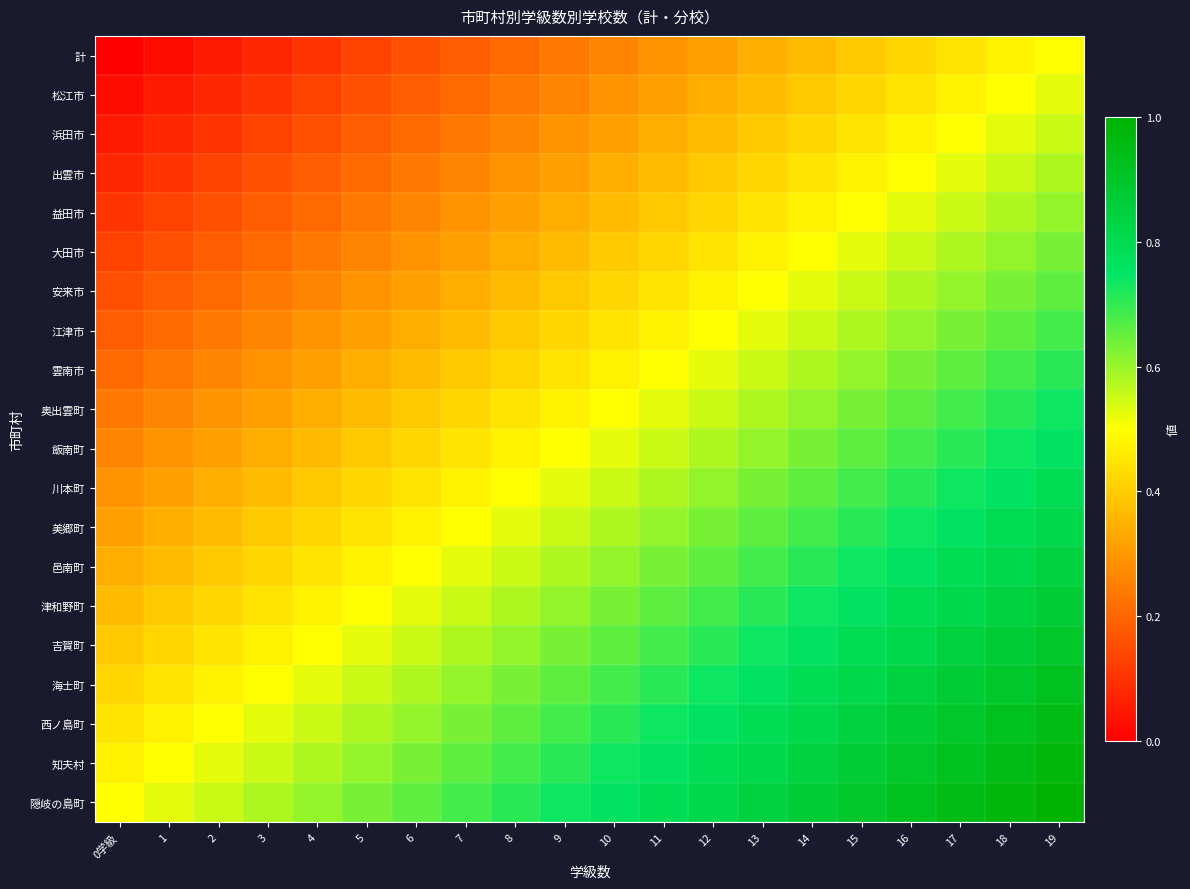

Reading left to right, list all the values displayed in this chart.

計: 0学級=0.0	1=0.0	2=0.1	3=0.1	4=0.1	5=0.1	6=0.2	7=0.2	8=0.2	9=0.2	10=0.3	11=0.3	12=0.3	13=0.3	14=0.4	15=0.4	16=0.4	17=0.4	18=0.5	19=0.5
松江市: 0学級=0.0	1=0.1	2=0.1	3=0.1	4=0.1	5=0.2	6=0.2	7=0.2	8=0.2	9=0.3	10=0.3	11=0.3	12=0.3	13=0.4	14=0.4	15=0.4	16=0.4	17=0.5	18=0.5	19=0.5
浜田市: 0学級=0.1	1=0.1	2=0.1	3=0.1	4=0.2	5=0.2	6=0.2	7=0.2	8=0.3	9=0.3	10=0.3	11=0.3	12=0.4	13=0.4	14=0.4	15=0.4	16=0.5	17=0.5	18=0.5	19=0.6
出雲市: 0学級=0.1	1=0.1	2=0.1	3=0.2	4=0.2	5=0.2	6=0.2	7=0.3	8=0.3	9=0.3	10=0.3	11=0.4	12=0.4	13=0.4	14=0.4	15=0.5	16=0.5	17=0.5	18=0.6	19=0.6
益田市: 0学級=0.1	1=0.1	2=0.2	3=0.2	4=0.2	5=0.2	6=0.3	7=0.3	8=0.3	9=0.3	10=0.4	11=0.4	12=0.4	13=0.4	14=0.5	15=0.5	16=0.5	17=0.6	18=0.6	19=0.6
大田市: 0学級=0.1	1=0.2	2=0.2	3=0.2	4=0.2	5=0.3	6=0.3	7=0.3	8=0.3	9=0.4	10=0.4	11=0.4	12=0.4	13=0.5	14=0.5	15=0.5	16=0.6	17=0.6	18=0.6	19=0.6
安来市: 0学級=0.2	1=0.2	2=0.2	3=0.2	4=0.3	5=0.3	6=0.3	7=0.3	8=0.4	9=0.4	10=0.4	11=0.4	12=0.5	13=0.5	14=0.5	15=0.6	16=0.6	17=0.6	18=0.6	19=0.7
江津市: 0学級=0.2	1=0.2	2=0.2	3=0.3	4=0.3	5=0.3	6=0.3	7=0.4	8=0.4	9=0.4	10=0.4	11=0.5	12=0.5	13=0.5	14=0.6	15=0.6	16=0.6	17=0.6	18=0.7	19=0.7
雲南市: 0学級=0.2	1=0.2	2=0.3	3=0.3	4=0.3	5=0.3	6=0.4	7=0.4	8=0.4	9=0.4	10=0.5	11=0.5	12=0.5	13=0.6	14=0.6	15=0.6	16=0.6	17=0.7	18=0.7	19=0.7
奥出雲町: 0学級=0.2	1=0.3	2=0.3	3=0.3	4=0.3	5=0.4	6=0.4	7=0.4	8=0.4	9=0.5	10=0.5	11=0.5	12=0.6	13=0.6	14=0.6	15=0.6	16=0.7	17=0.7	18=0.7	19=0.7
飯南町: 0学級=0.3	1=0.3	2=0.3	3=0.3	4=0.4	5=0.4	6=0.4	7=0.4	8=0.5	9=0.5	10=0.5	11=0.6	12=0.6	13=0.6	14=0.6	15=0.7	16=0.7	17=0.7	18=0.7	19=0.8
川本町: 0学級=0.3	1=0.3	2=0.3	3=0.4	4=0.4	5=0.4	6=0.4	7=0.5	8=0.5	9=0.5	10=0.6	11=0.6	12=0.6	13=0.6	14=0.7	15=0.7	16=0.7	17=0.7	18=0.8	19=0.8
美郷町: 0学級=0.3	1=0.3	2=0.4	3=0.4	4=0.4	5=0.4	6=0.5	7=0.5	8=0.5	9=0.6	10=0.6	11=0.6	12=0.6	13=0.7	14=0.7	15=0.7	16=0.7	17=0.8	18=0.8	19=0.8
邑南町: 0学級=0.3	1=0.4	2=0.4	3=0.4	4=0.4	5=0.5	6=0.5	7=0.5	8=0.6	9=0.6	10=0.6	11=0.6	12=0.7	13=0.7	14=0.7	15=0.7	16=0.8	17=0.8	18=0.8	19=0.8
津和野町: 0学級=0.4	1=0.4	2=0.4	3=0.4	4=0.5	5=0.5	6=0.5	7=0.6	8=0.6	9=0.6	10=0.6	11=0.7	12=0.7	13=0.7	14=0.7	15=0.8	16=0.8	17=0.8	18=0.8	19=0.9
吉賀町: 0学級=0.4	1=0.4	2=0.4	3=0.5	4=0.5	5=0.5	6=0.6	7=0.6	8=0.6	9=0.6	10=0.7	11=0.7	12=0.7	13=0.7	14=0.8	15=0.8	16=0.8	17=0.8	18=0.9	19=0.9
海士町: 0学級=0.4	1=0.4	2=0.5	3=0.5	4=0.5	5=0.6	6=0.6	7=0.6	8=0.6	9=0.7	10=0.7	11=0.7	12=0.7	13=0.8	14=0.8	15=0.8	16=0.8	17=0.9	18=0.9	19=0.9
西ノ島町: 0学級=0.4	1=0.5	2=0.5	3=0.5	4=0.6	5=0.6	6=0.6	7=0.6	8=0.7	9=0.7	10=0.7	11=0.7	12=0.8	13=0.8	14=0.8	15=0.8	16=0.9	17=0.9	18=0.9	19=0.9
知夫村: 0学級=0.5	1=0.5	2=0.5	3=0.6	4=0.6	5=0.6	6=0.6	7=0.7	8=0.7	9=0.7	10=0.7	11=0.8	12=0.8	13=0.8	14=0.8	15=0.9	16=0.9	17=0.9	18=0.9	19=1.0
隠岐の島町: 0学級=0.5	1=0.5	2=0.6	3=0.6	4=0.6	5=0.6	6=0.7	7=0.7	8=0.7	9=0.7	10=0.8	11=0.8	12=0.8	13=0.8	14=0.9	15=0.9	16=0.9	17=0.9	18=1.0	19=1.0